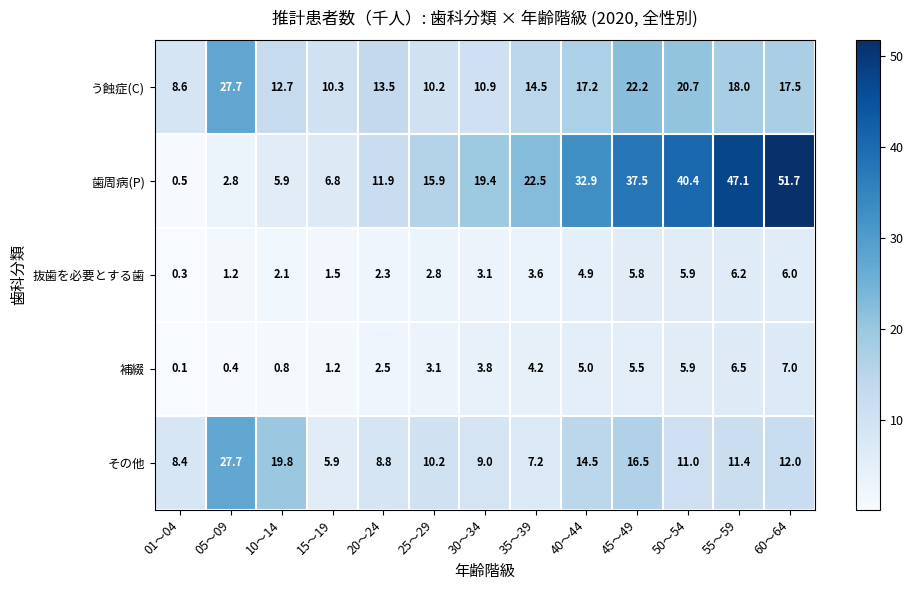

Where does the 補綴 series first go above 3?

25～29